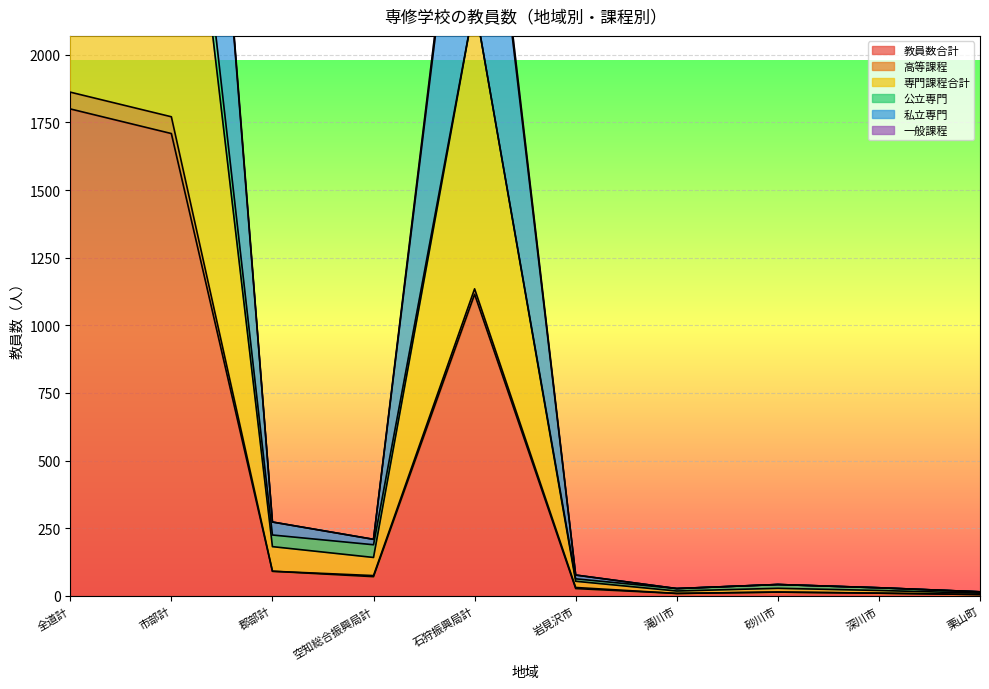

What is the total value across all series at 石狩振興局計?

7654